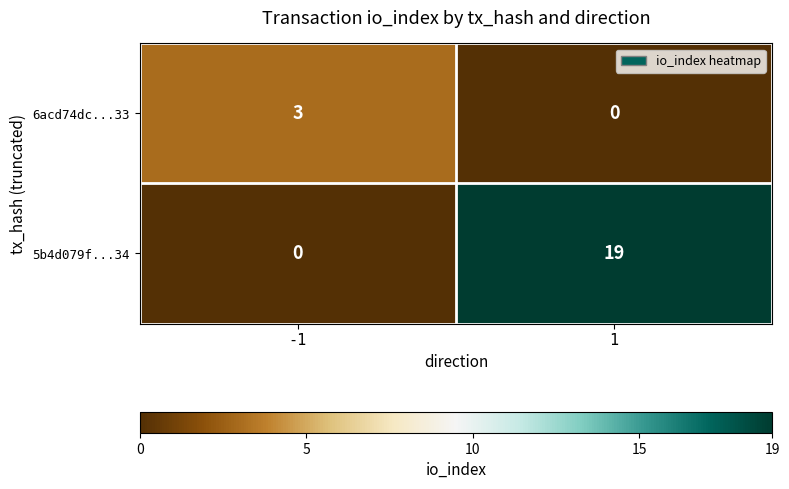

What is the difference between the maximum and minimum values in the 5b4d079f...34 series?

19